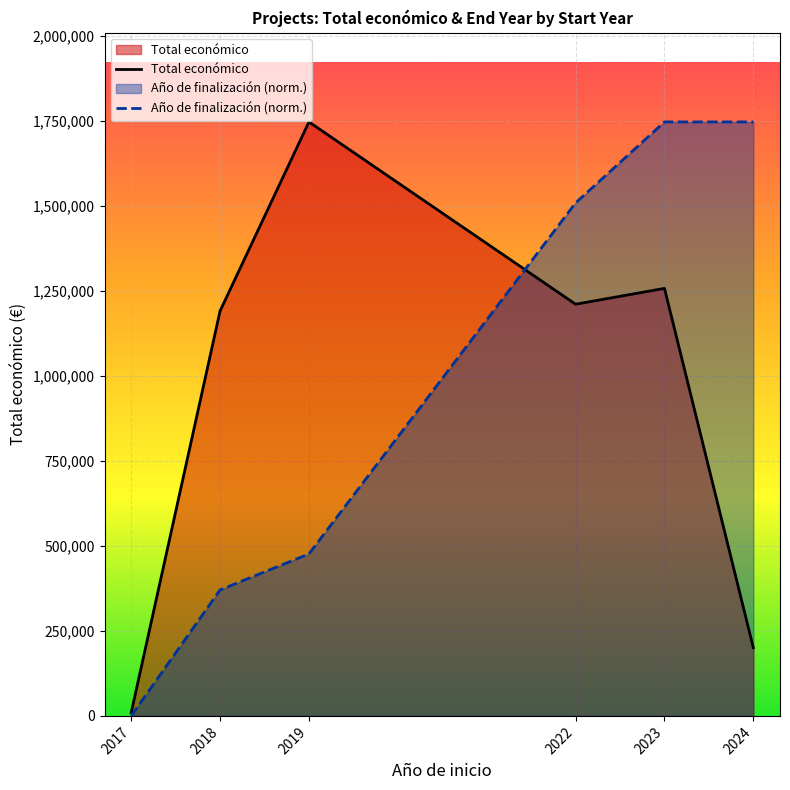

What is the difference between the second highest and minimum values in the Total económico series?

1247239.0